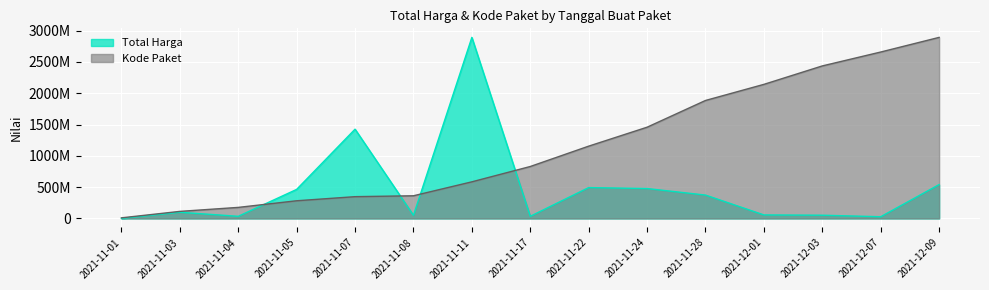

How many times do Kode Paket and Total Harga cross each other?

4